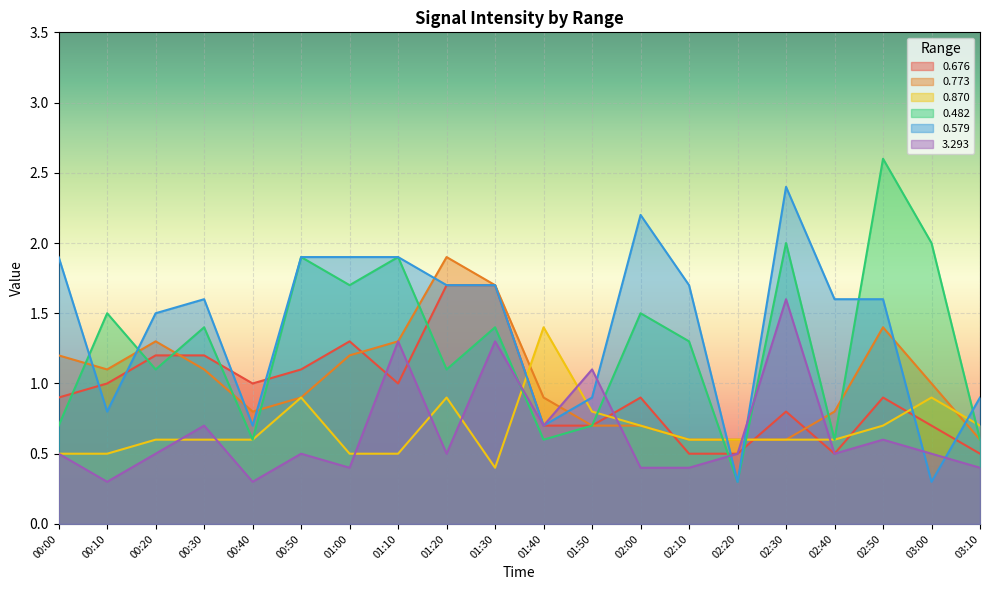

True or false: 0.482 has a value of 0.4 at 01:50.

False